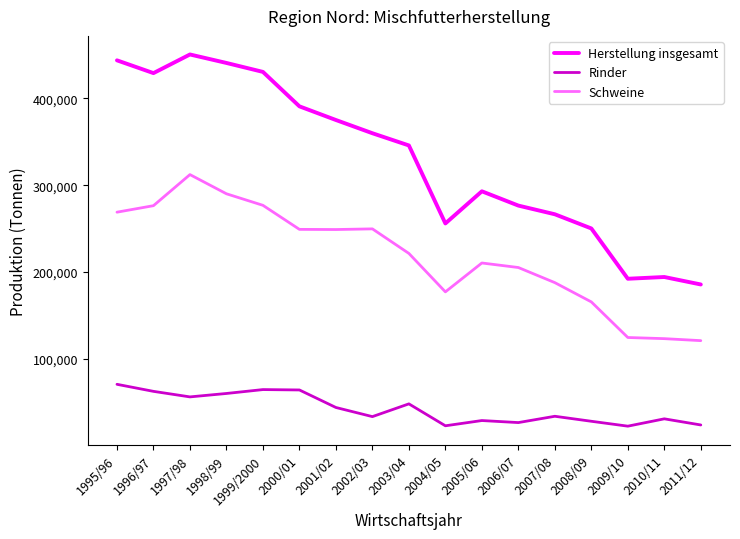

What is the lowest value of the Rinder series?

22631